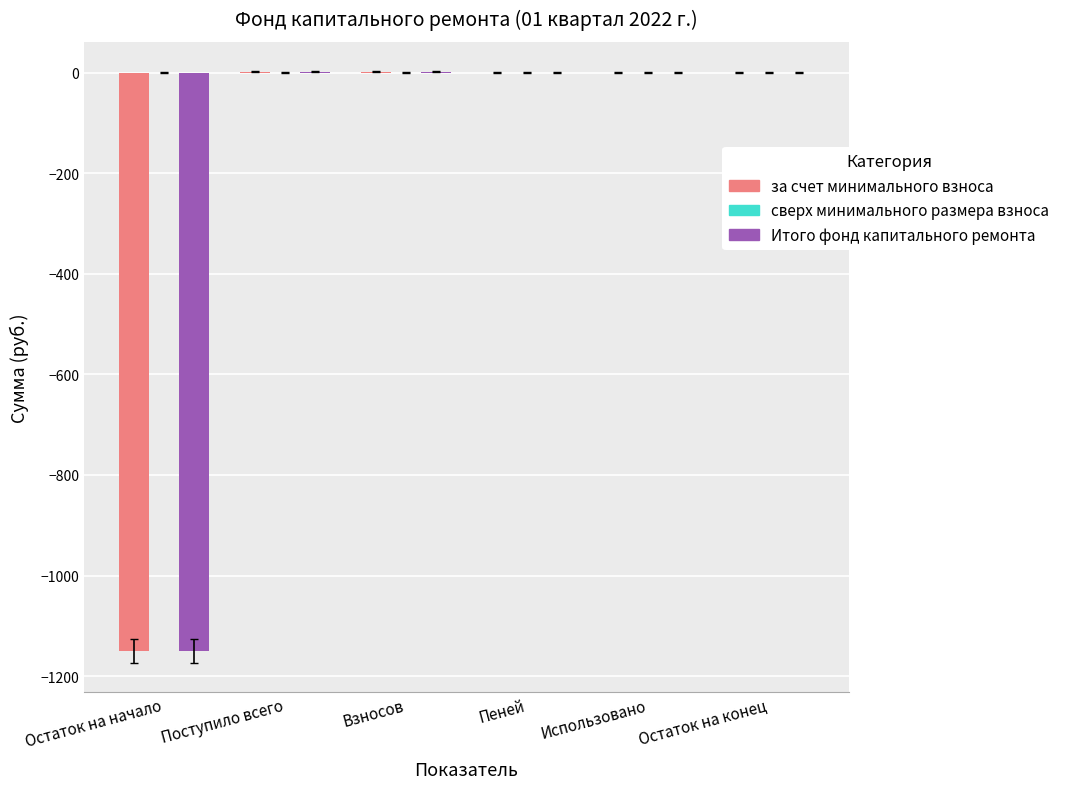

Is it true that Итого фонд капитального ремонта equals 0.0 at Использовано?

True